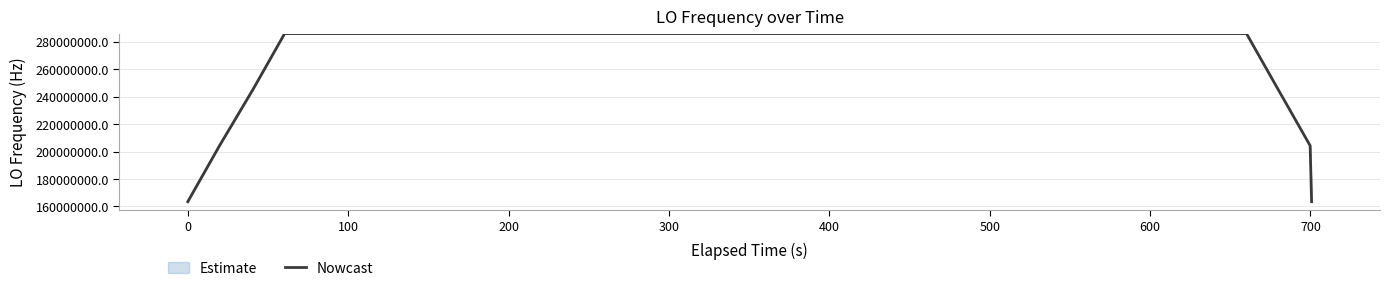

What is the value of the 2nd bar from the left?

204319285.8